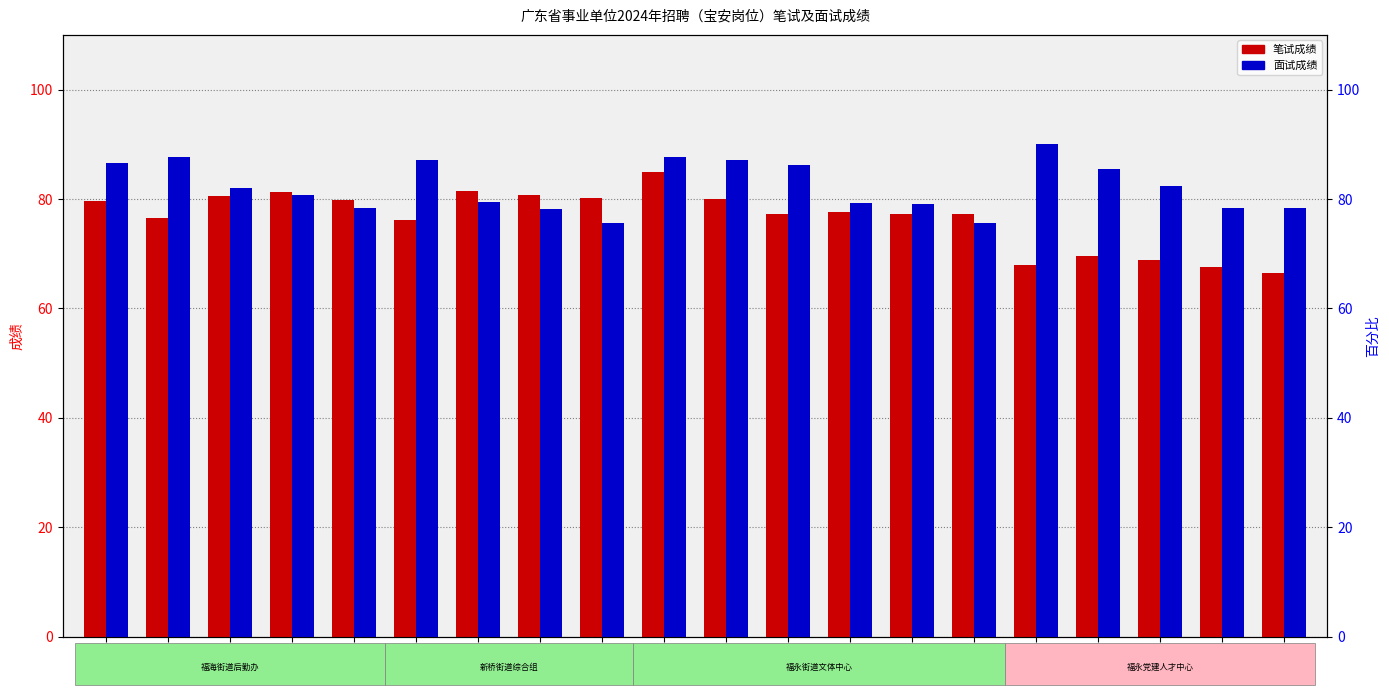

What is the sum of all 笔试成绩 values?

1531.2